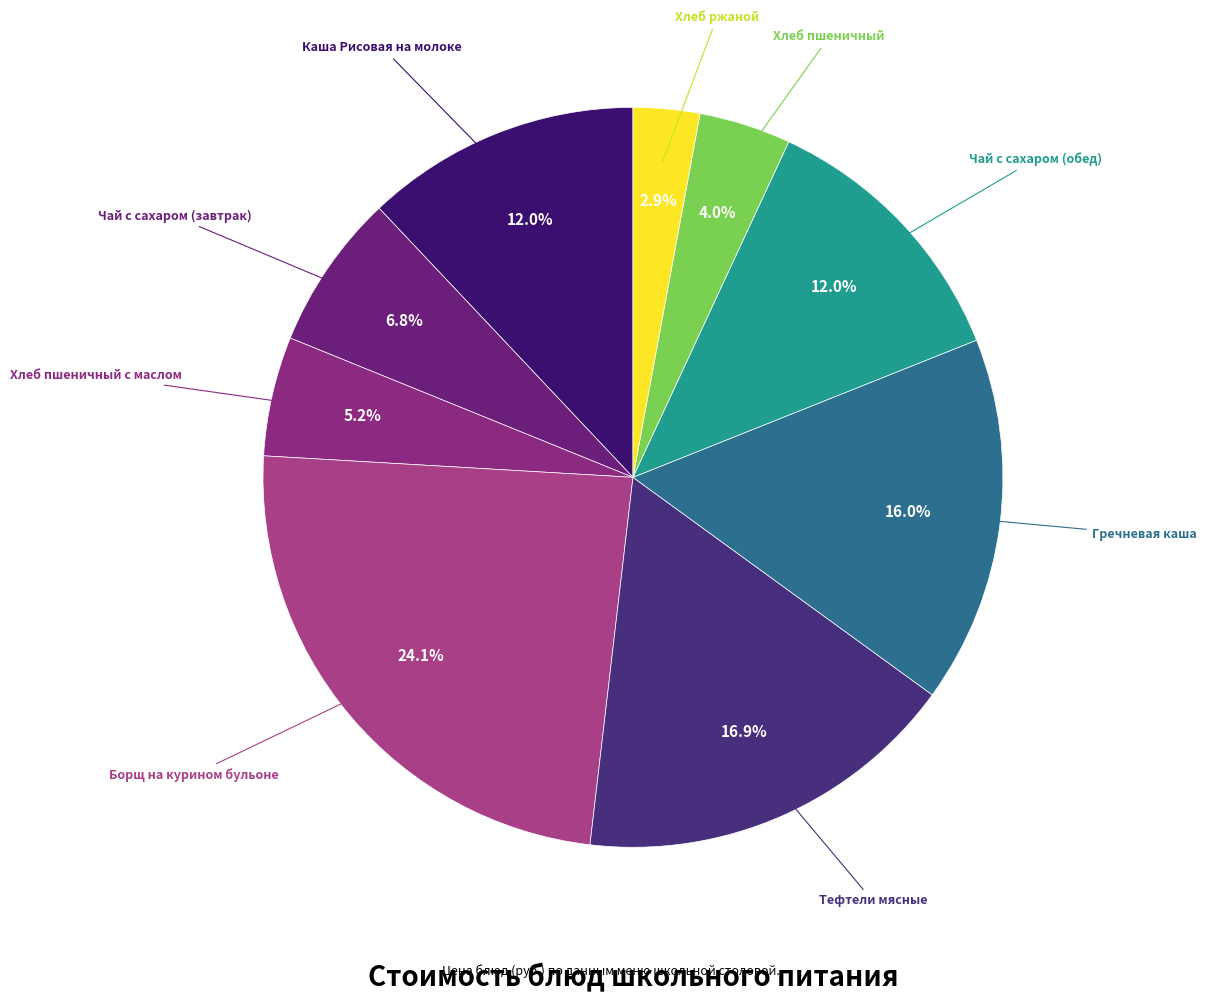

Which category has the biggest portion of the pie?

Борщ на курином бульоне